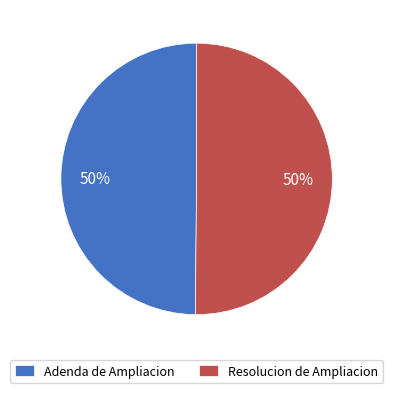

To the nearest percent, what is the average slice percentage?

50%